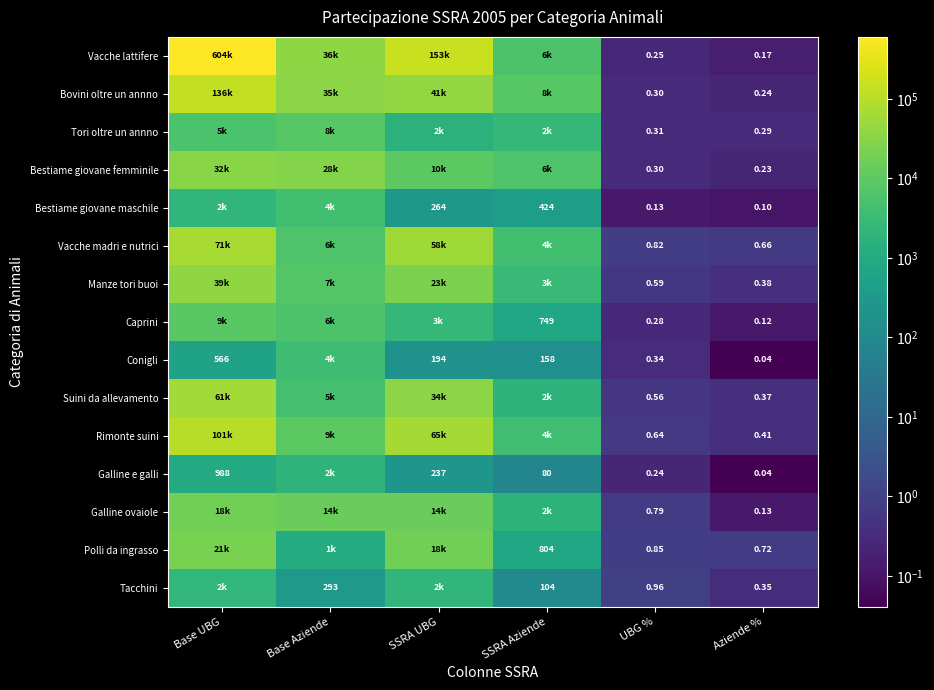

Is the value of Galline e galli at Aziende % greater than the value of Vacche madri e nutrici at UBG %?

No